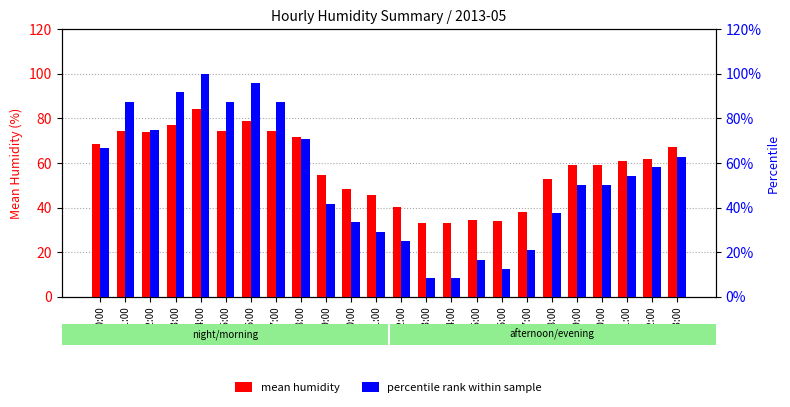

Is the value of percentile rank within sample at 02:00 greater than the value of mean humidity at 04:00?

No